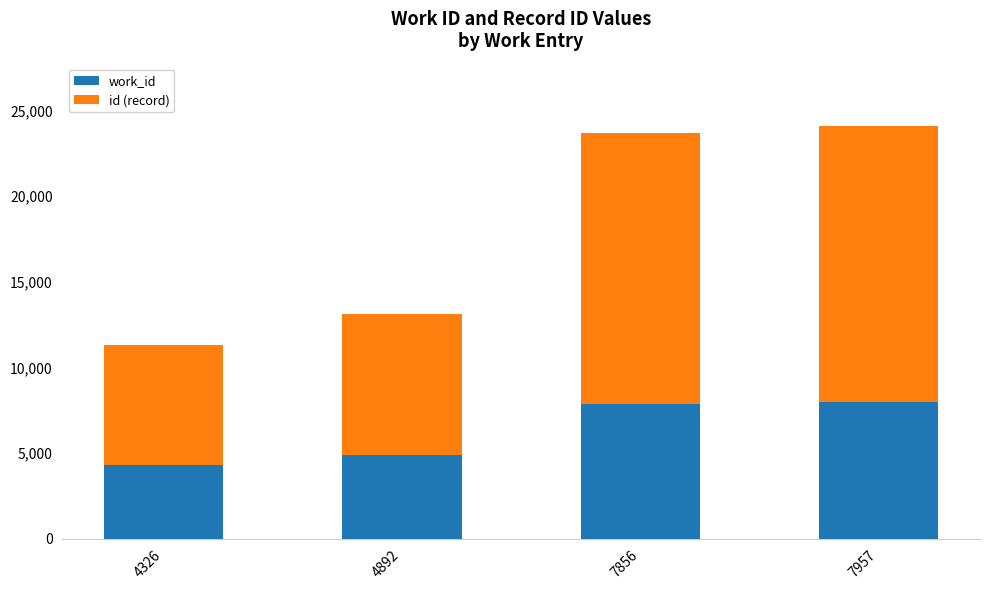

The work_id series shows 1696 at 7957. True or false?

False